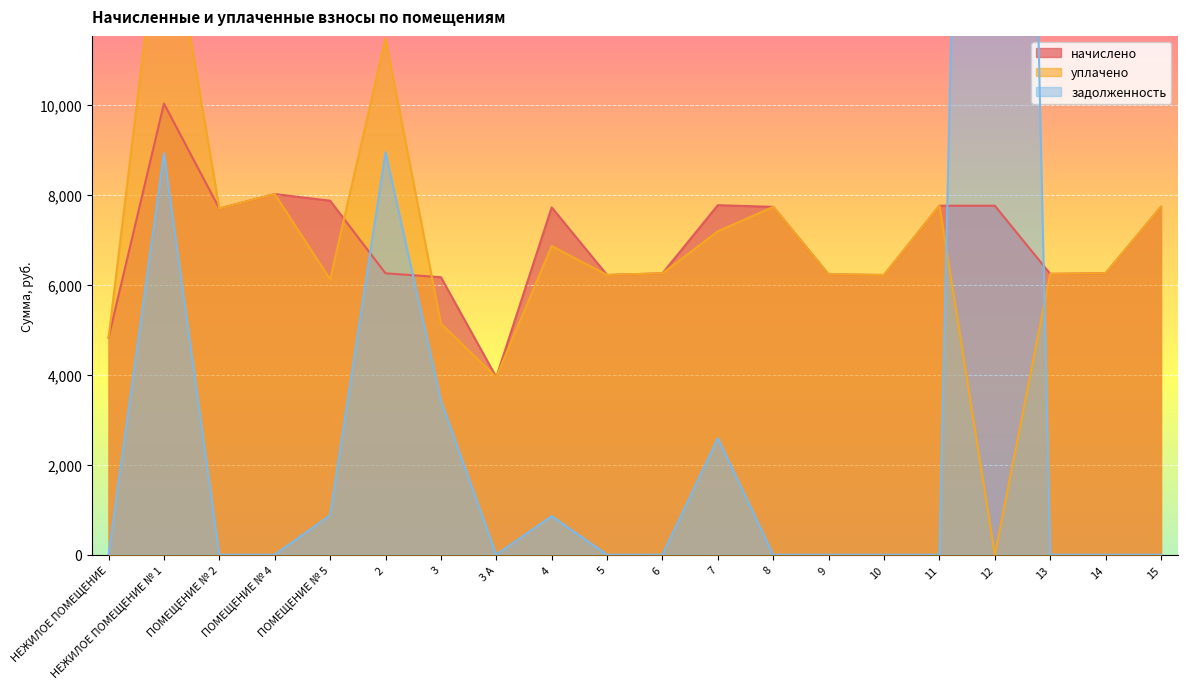

How many lines are shown in the chart?

3